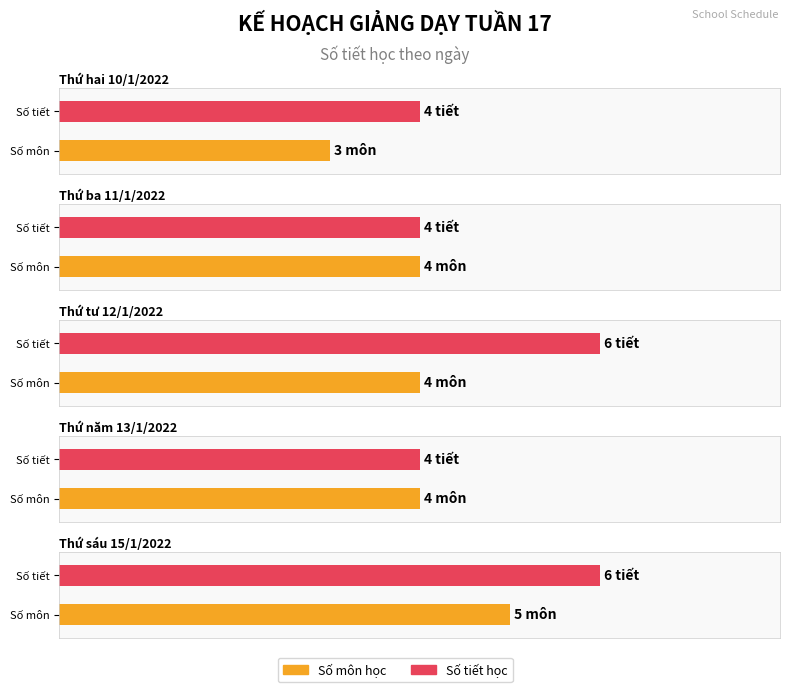

What is the label of the 5th bar from the right?

Thứ hai 10/1/2022